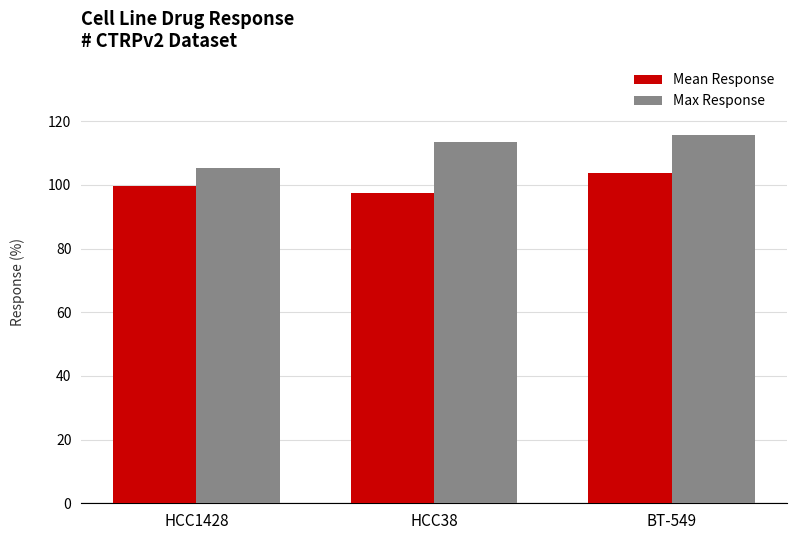

What are all the series names shown in the legend?

Mean Response, Max Response